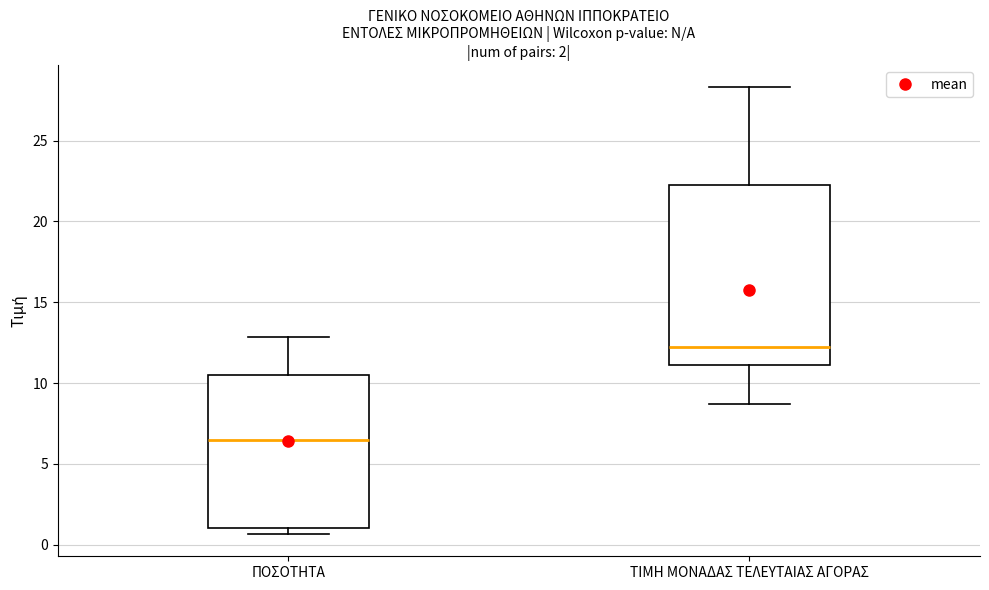

Which box is the tallest, from its lower edge to its upper edge?

ΤΙΜΗ ΜΟΝΑΔΑΣ ΤΕΛΕΥΤΑΙΑΣ ΑΓΟΡΑΣ